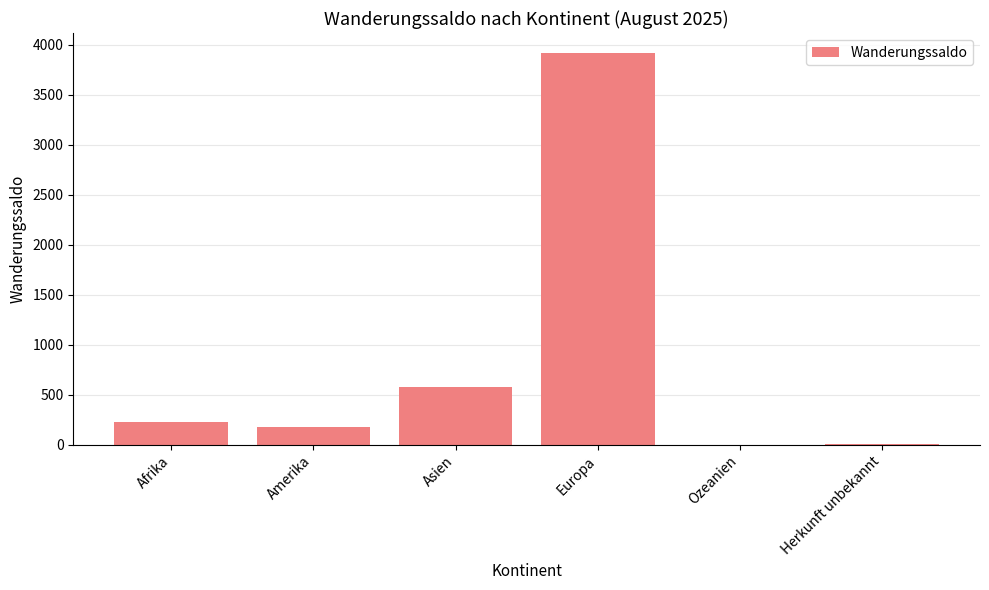

True or false: the data shows 182 at Amerika.

True